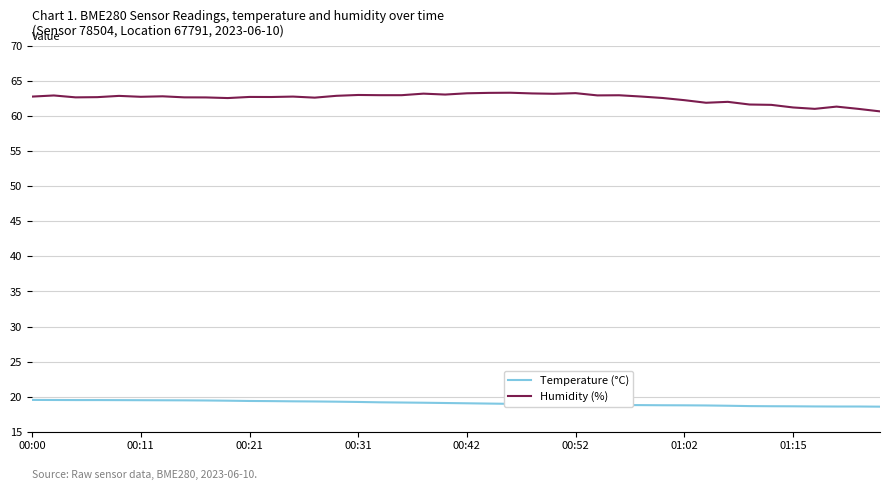

How many lines are shown in the chart?

2